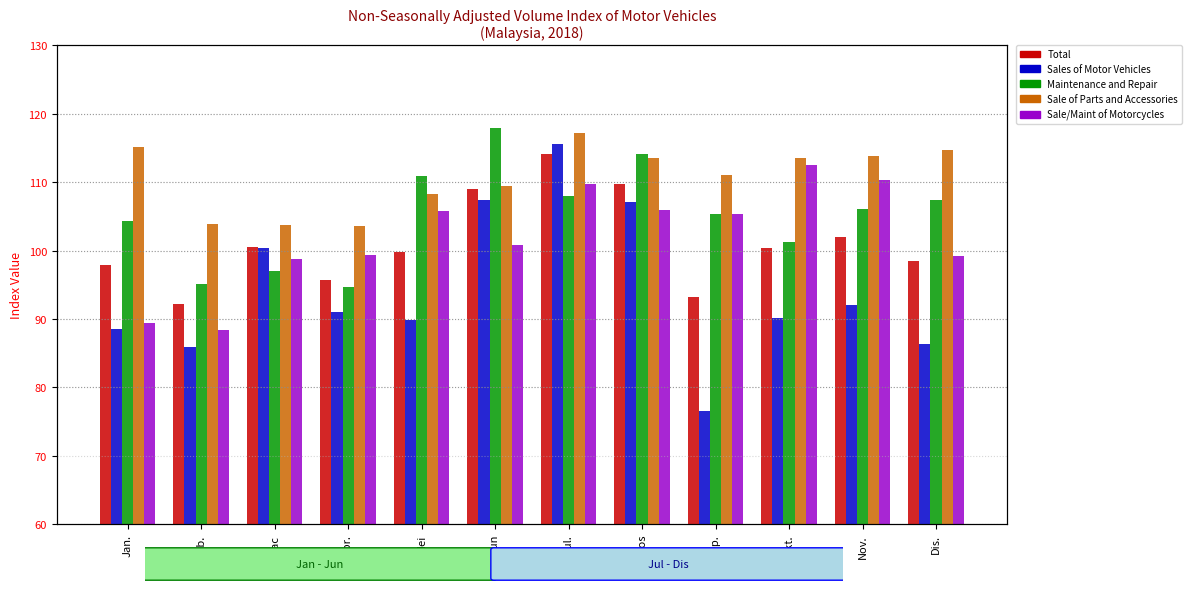

Reading left to right, transcribe all the data shown in this chart.

Total: 98.0	92.3	100.5	95.7	99.8	109.0	114.1	109.8	93.3	100.4	101.9	98.4
Sales of Motor Vehicles: 88.5	85.9	100.3	91.0	89.9	107.4	115.6	107.1	76.6	90.1	92.1	86.3
Maintenance and Repair: 104.3	95.2	97.0	94.7	110.9	117.9	107.9	114.1	105.3	101.3	106.0	107.5
Sale of Parts and Accessories: 115.2	103.9	103.8	103.5	108.3	109.5	117.1	113.6	111.1	113.6	113.9	114.8
Sale/Maint of Motorcycles: 89.4	88.4	98.7	99.4	105.7	100.9	109.8	105.9	105.4	112.5	110.3	99.3